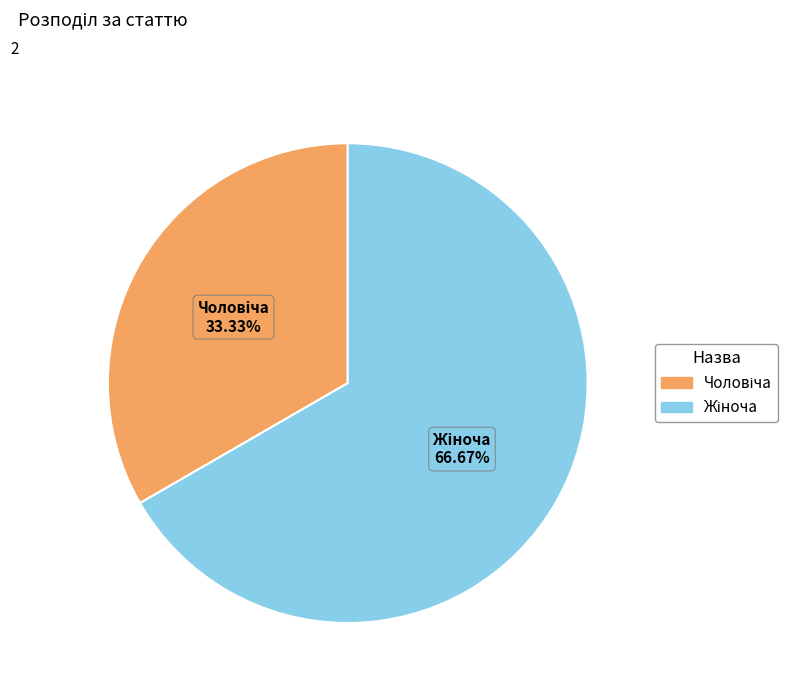

Is there any slice that represents more than half of the pie?

Yes